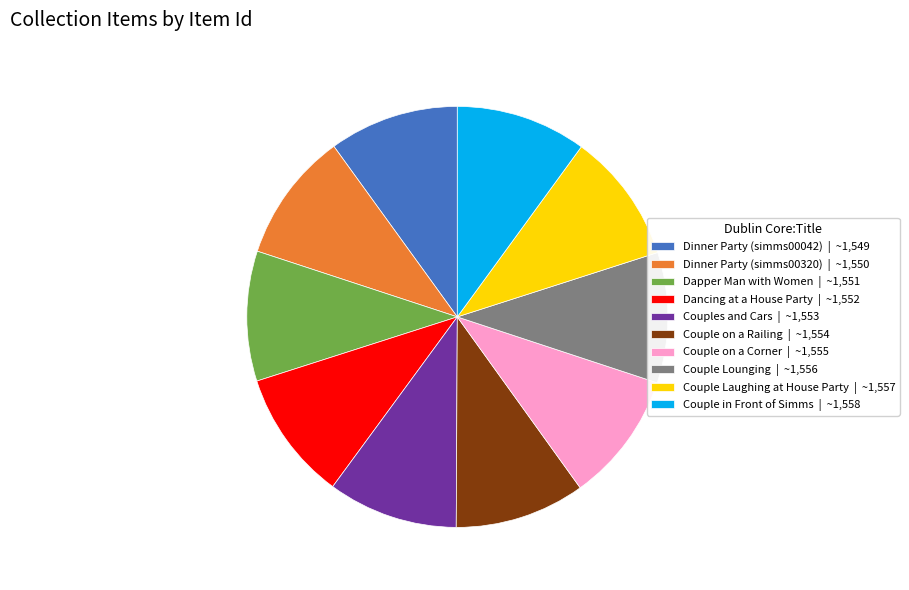

Is the sum of Couple Laughing at House Party | ~1,557 and Dinner Party (simms00320) | ~1,550 greater than half?

No